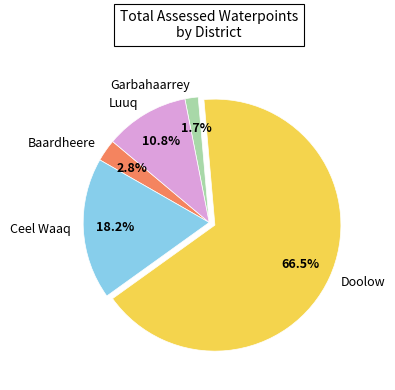

To the nearest percent, what is the difference between the Luuq and Baardheere slice percentages?

8%